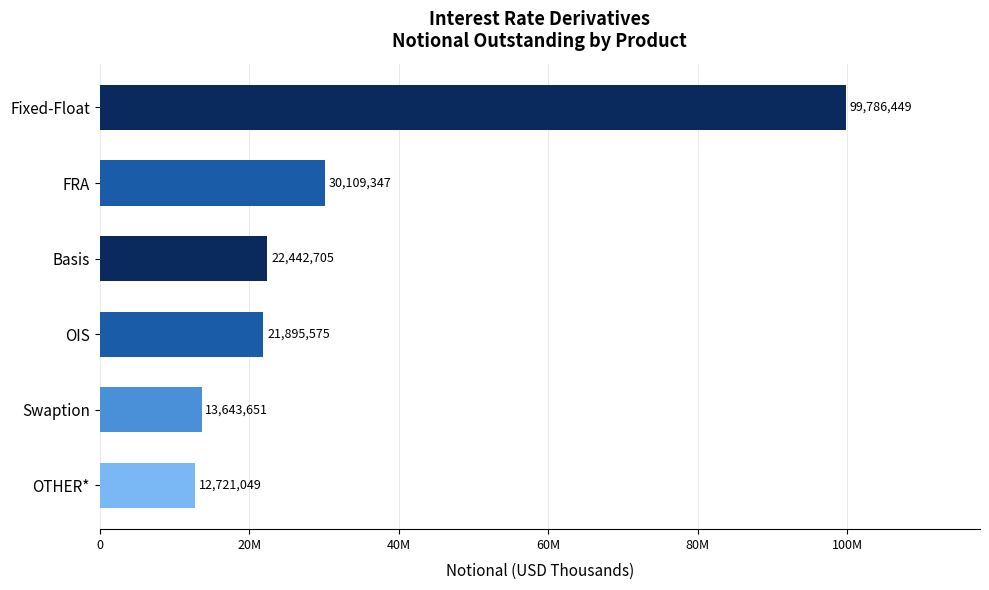

Are the bars horizontal?

Yes